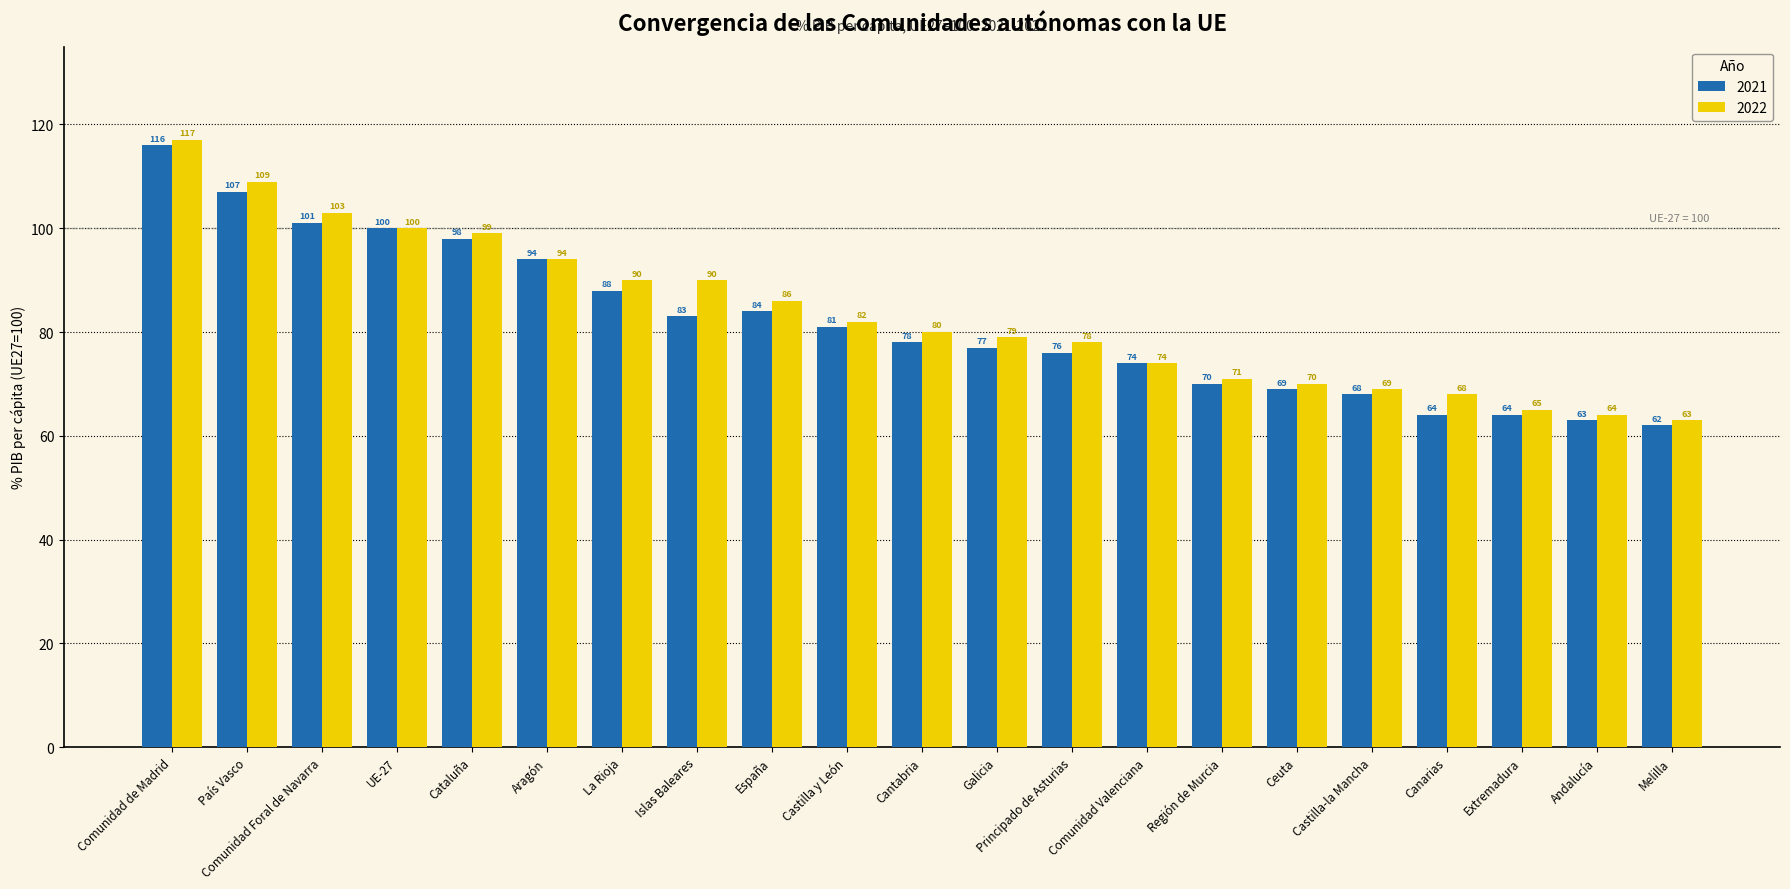

Which series changed the most between La Rioja and Castilla y León?

2022